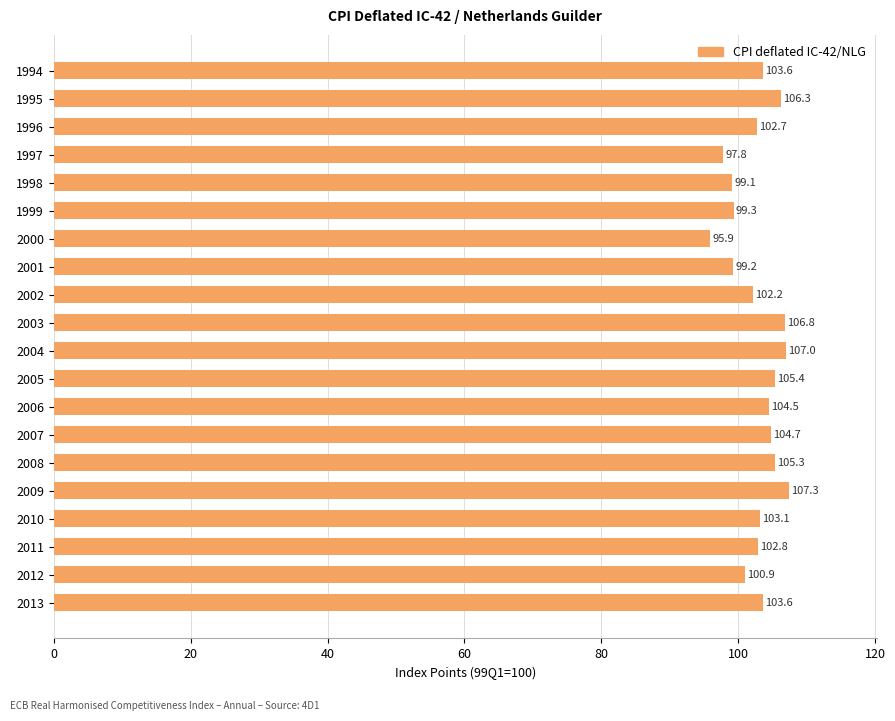

What is the value of the 11th bar from the top?

107.0